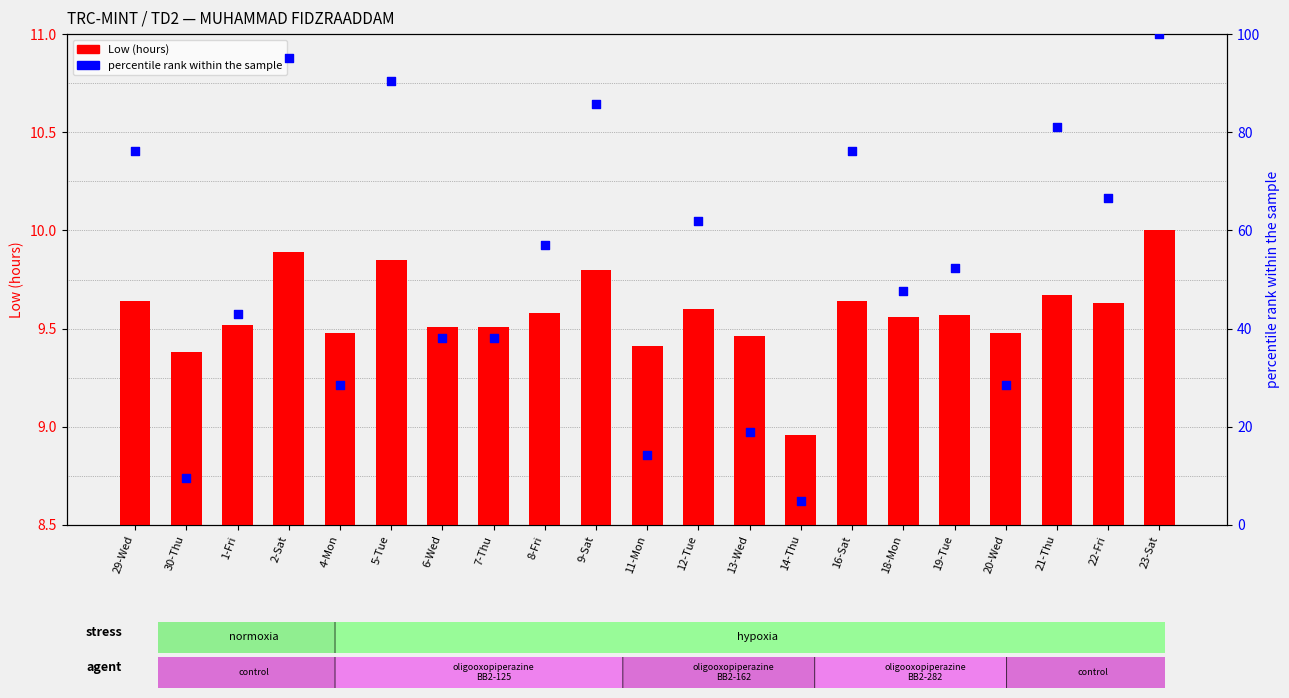

At how many categories does at least one series exceed 7?

21